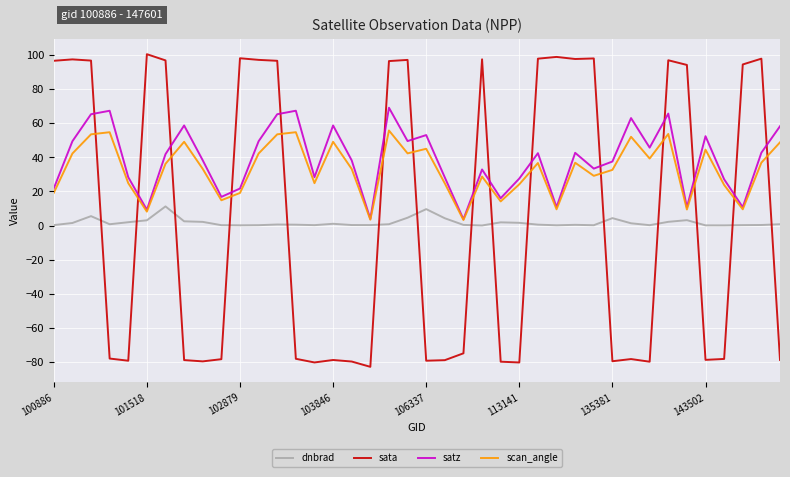

Which series has the largest range (max minus min)?

sata